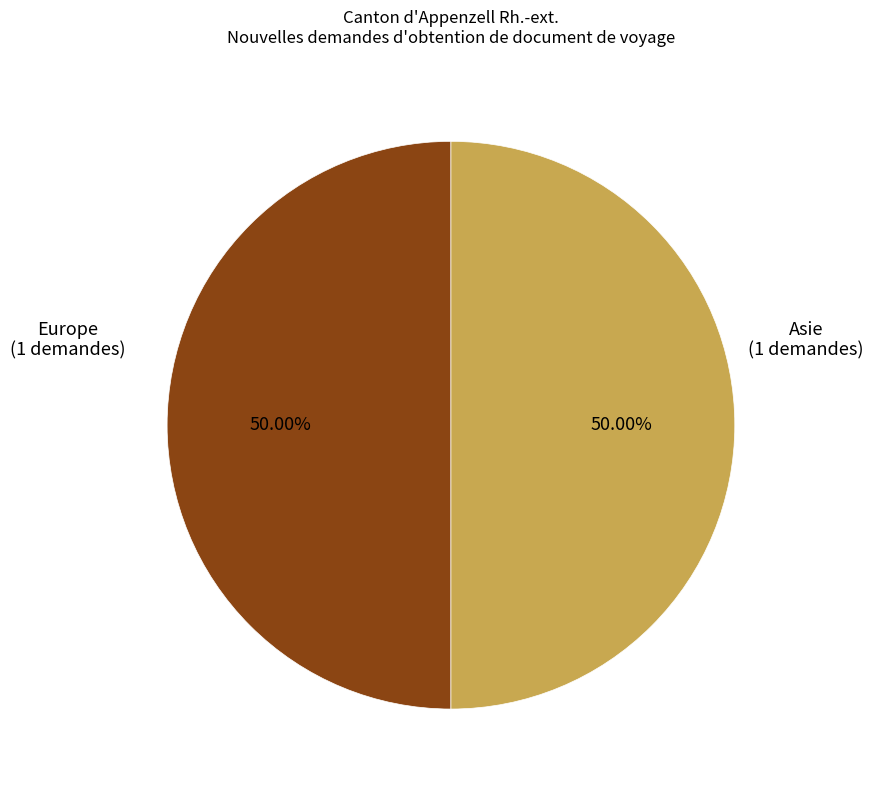

How many segments does this pie chart have?

2